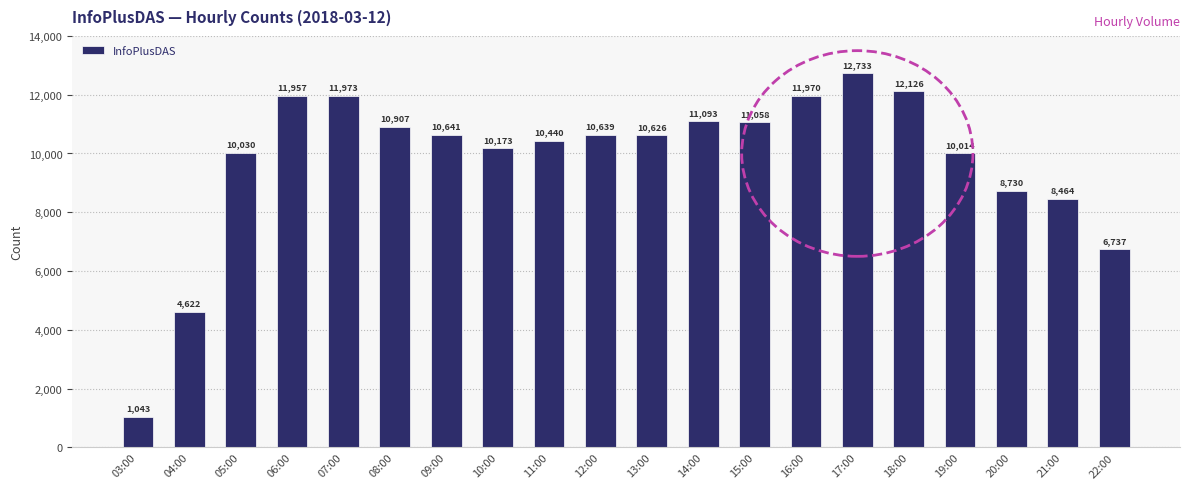

What is the value of the 18th bar from the left?

8730